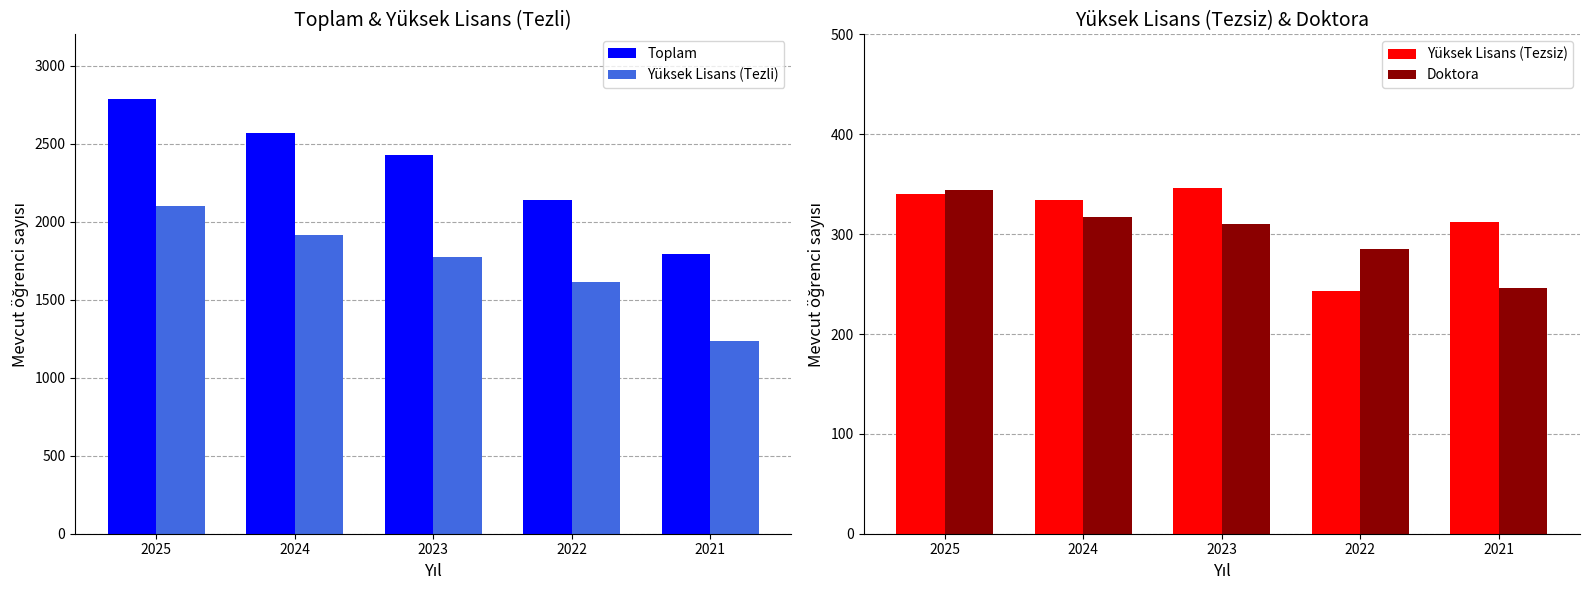

What is the sum of all Yüksek Lisans (Tezli) values?

8636